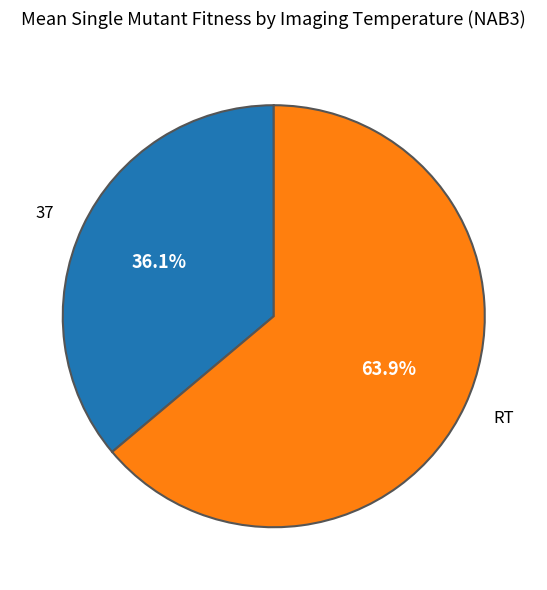

Is there a majority slice in this chart?

Yes